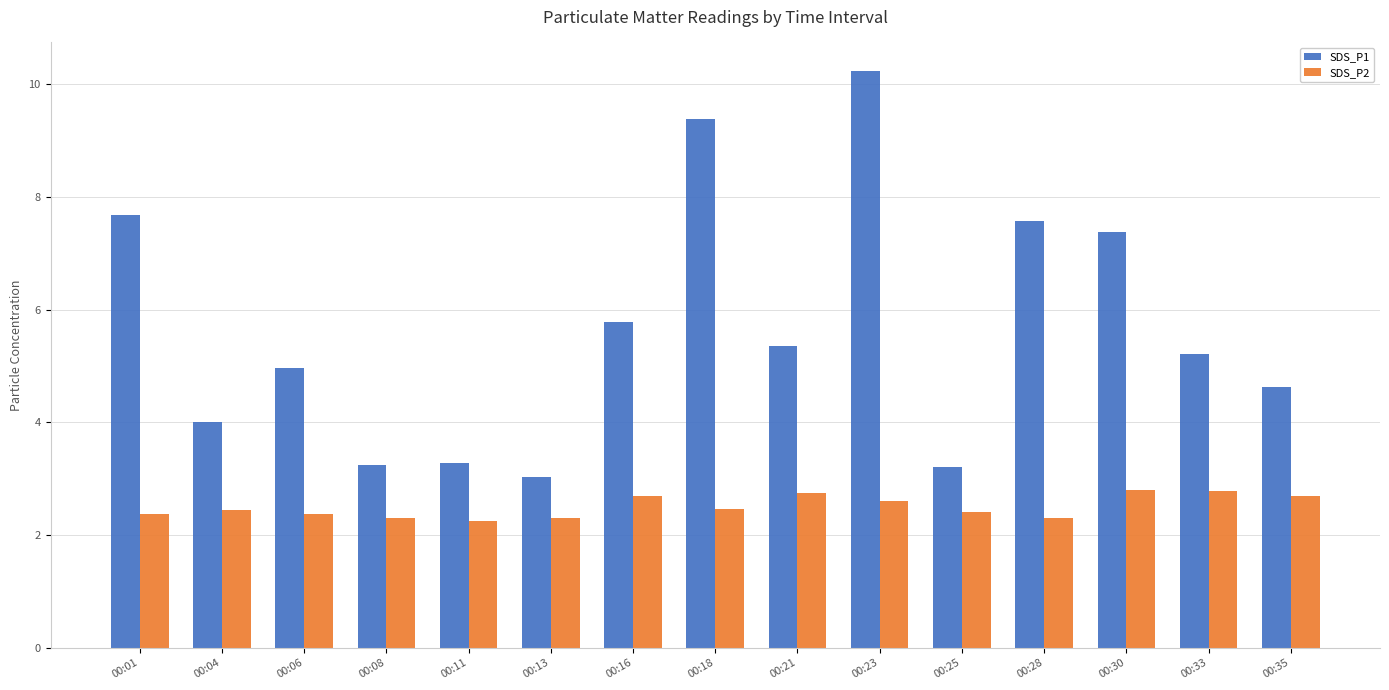

At which category does the chart reach its peak across all series?

00:23